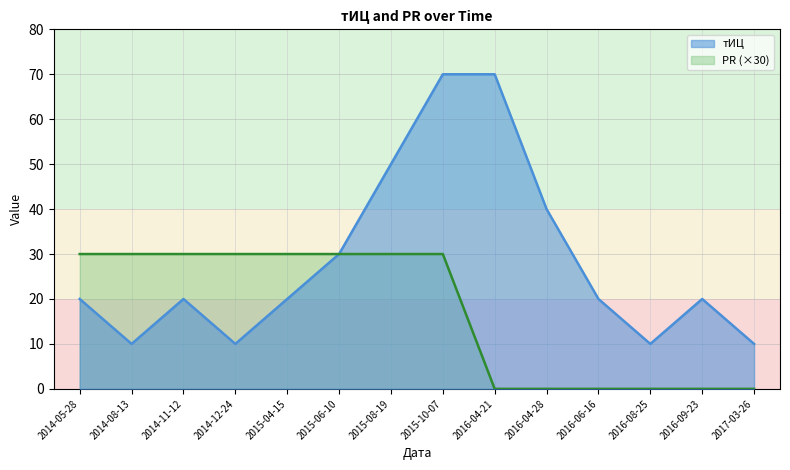

True or false: тИЦ has more than 0 points higher than both neighbors.

True